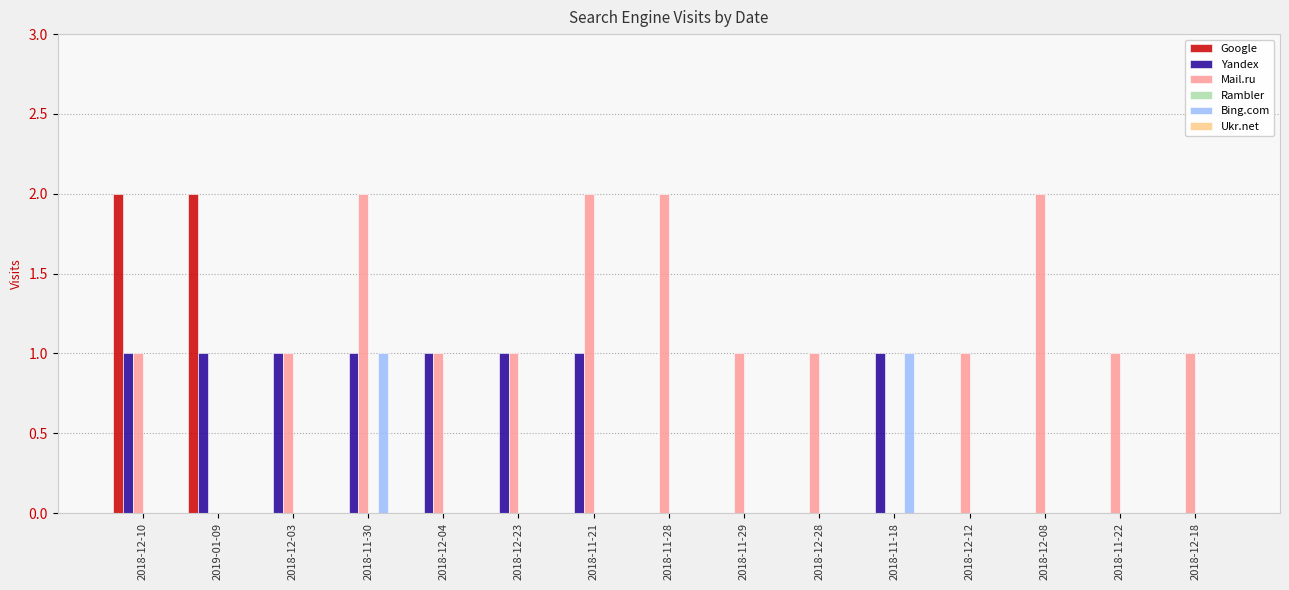

Is it true that Google equals 0 at 2018-12-03?

True